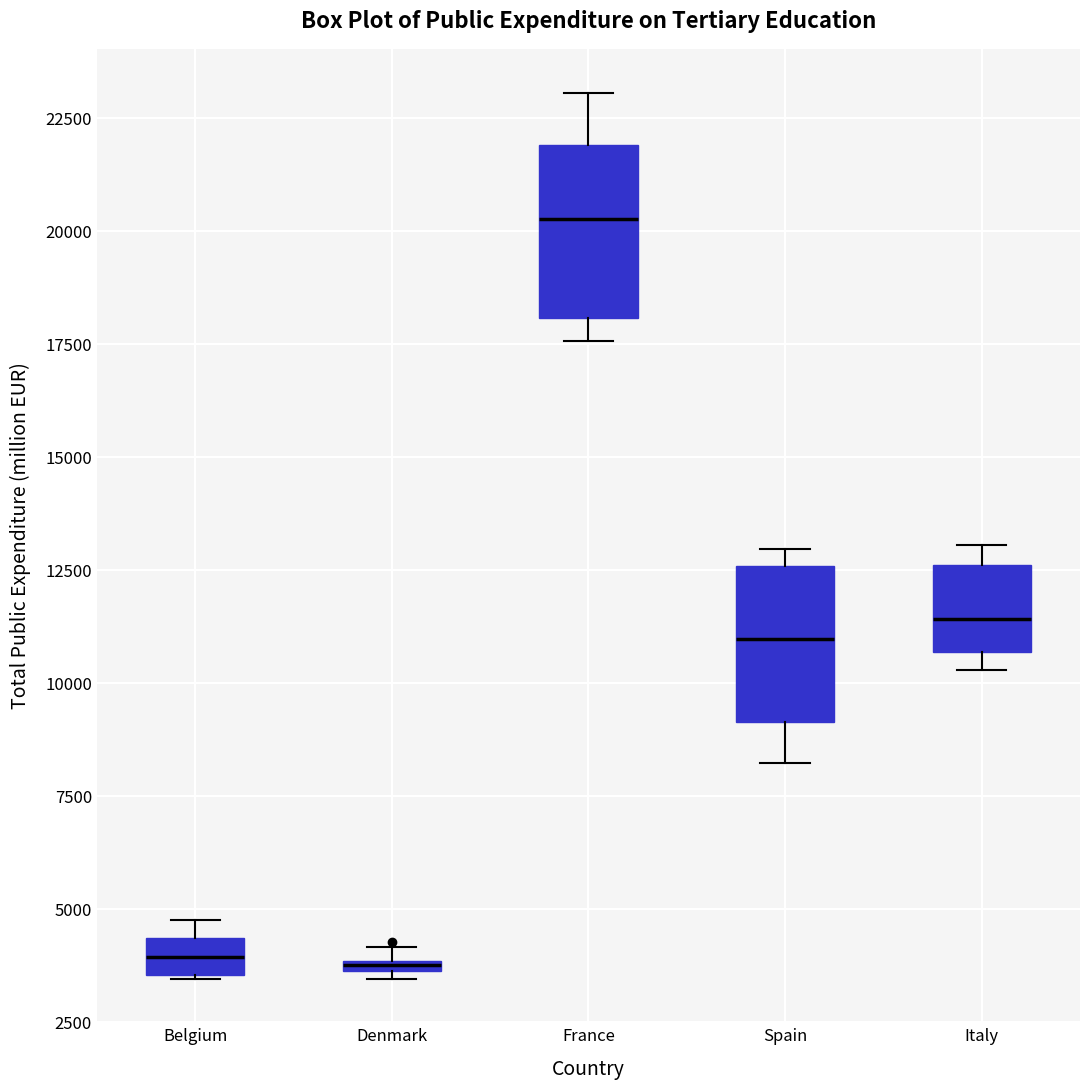

Where is the upper edge of the box for Spain on the y-axis? The values are not printed on the chart, so give them approximately, as read against the axis.

12500